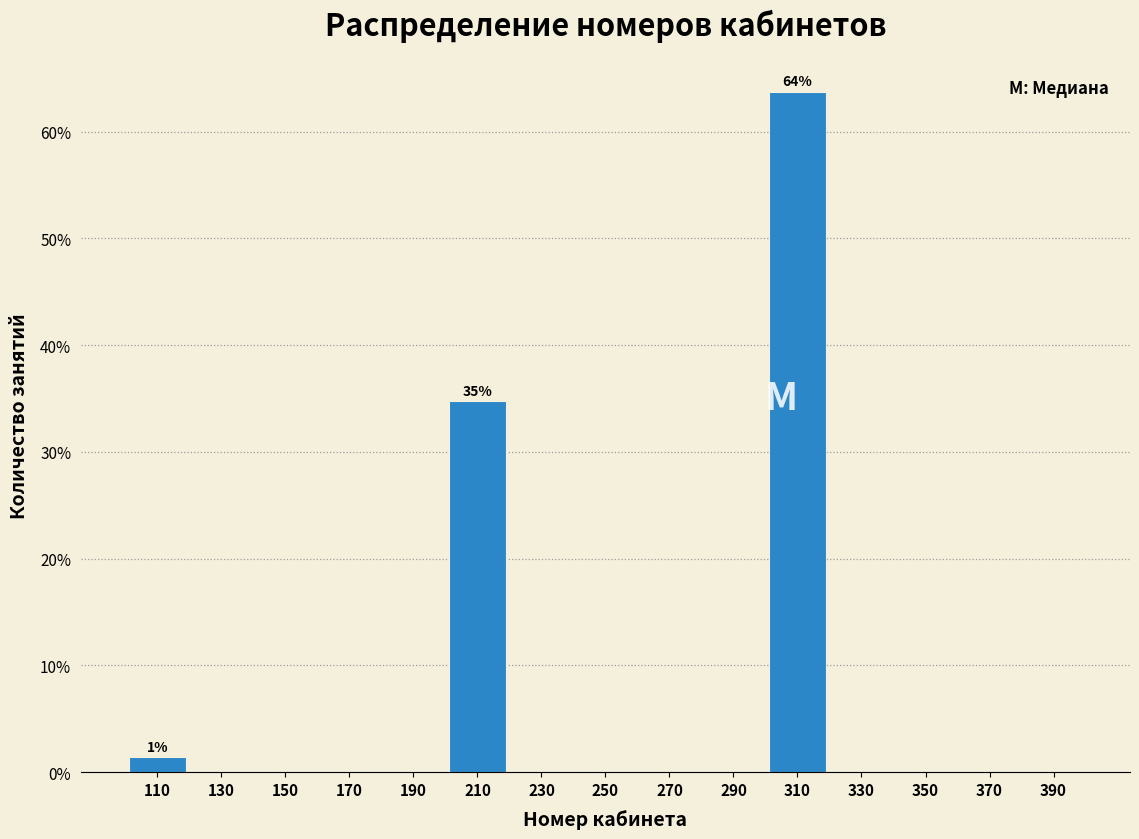

Which range on the x-axis has the tallest bar?

300 to 320